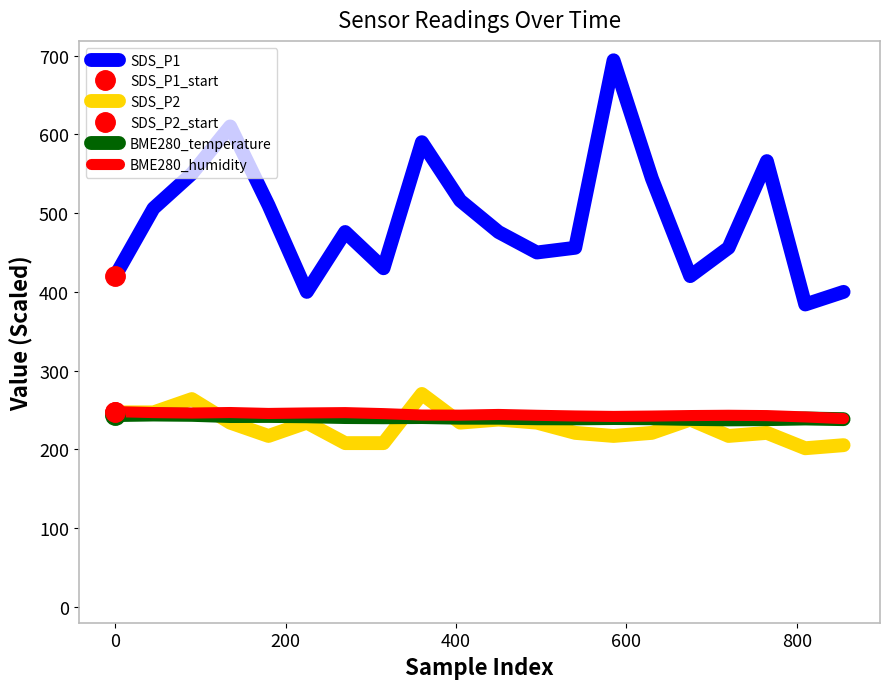

True or false: SDS_P1 and BME280_temperature cross at least once.

False